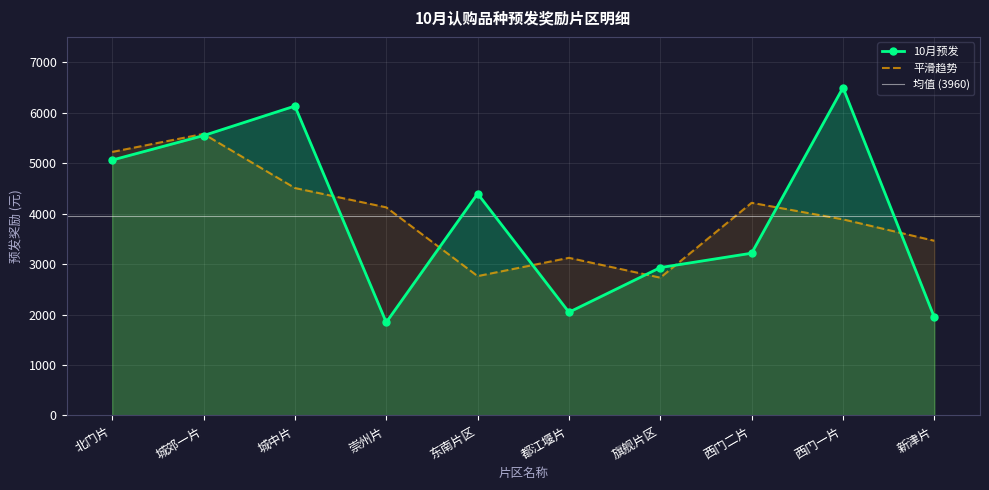

What is the maximum value shown in the chart?

6495